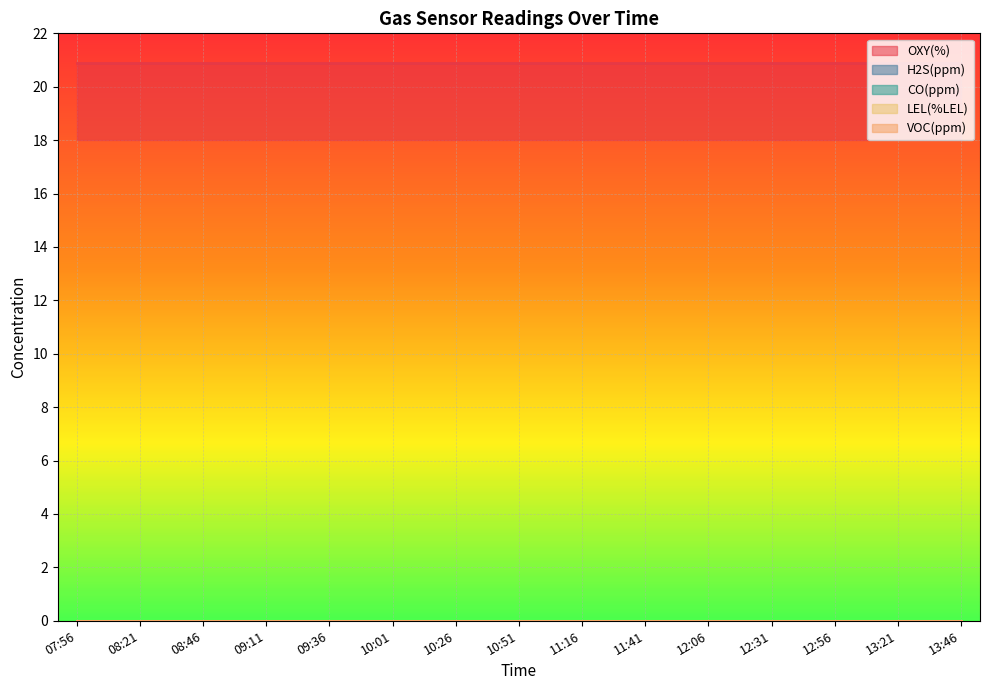

How many lines are shown in the chart?

5